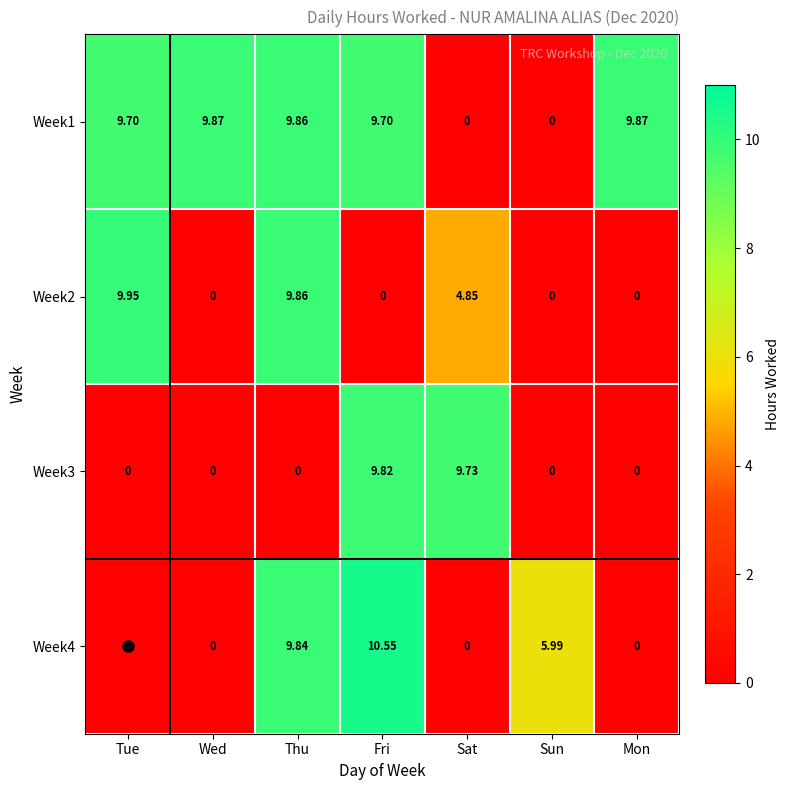

How many categories are shown in the chart?

7